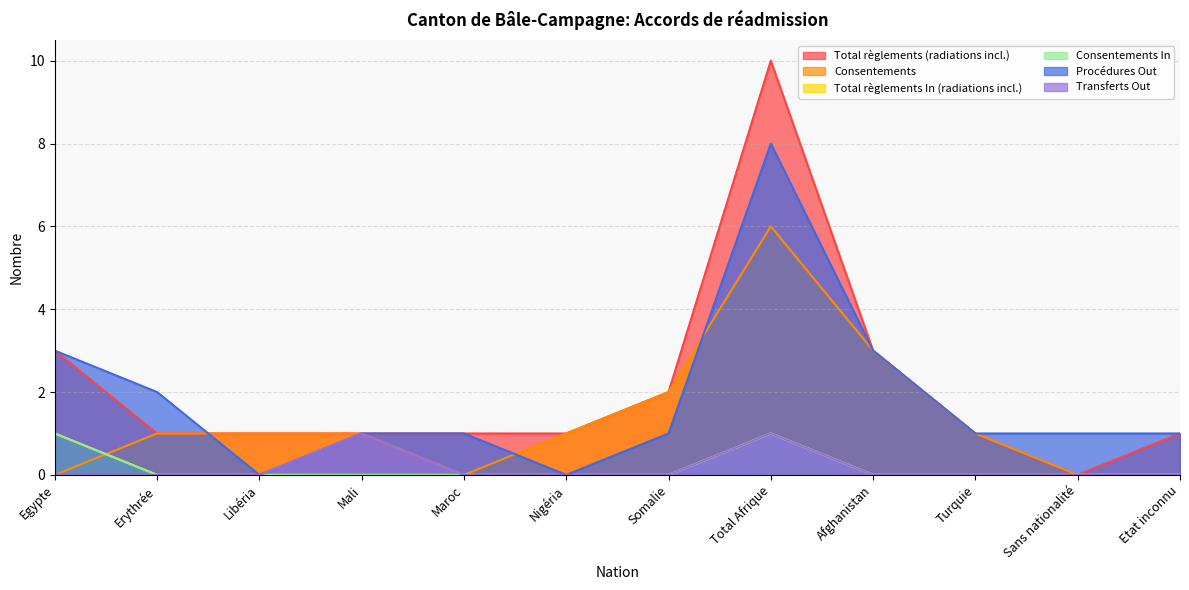

What are all the series names shown in the legend?

Total règlements (radiations incl.), Consentements, Total règlements In (radiations incl.), Consentements In, Procédures Out, Transferts Out